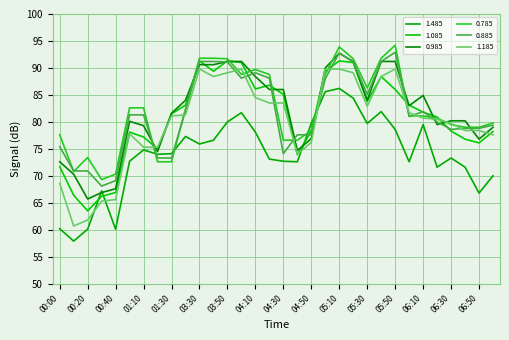

Rank the series by their maximum value, from lowest to highest.

1.485, 1.185, 1.085, 0.985, 0.885, 0.785